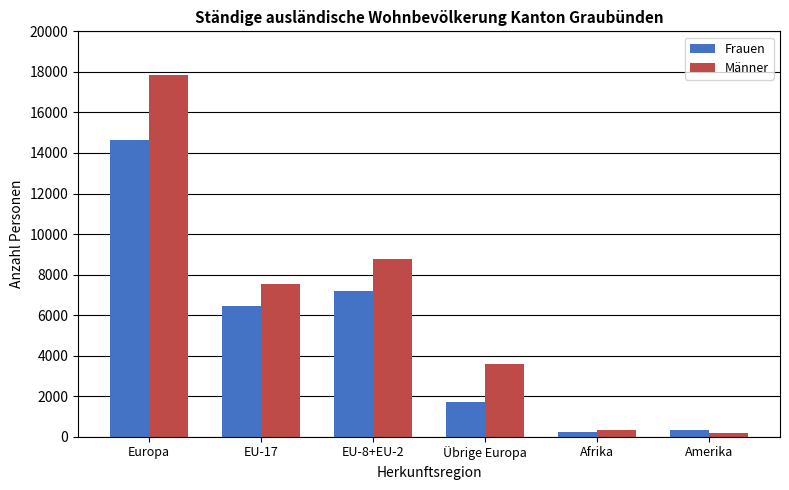

How many series are shown in this chart?

2